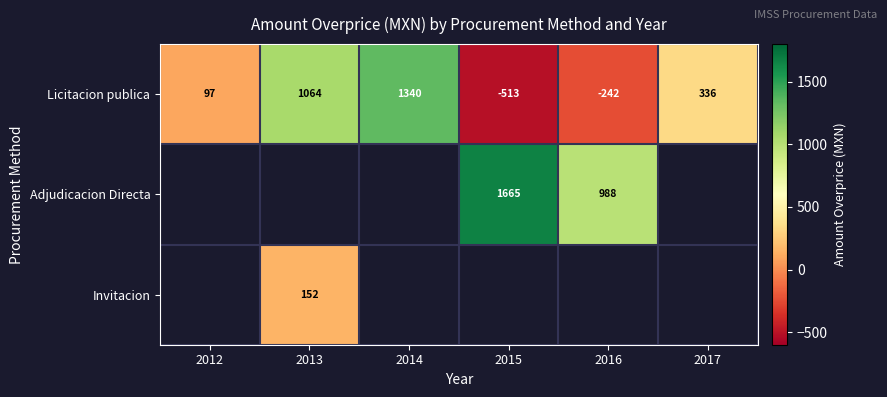

How many negative values does the Licitacion publica series have?

2